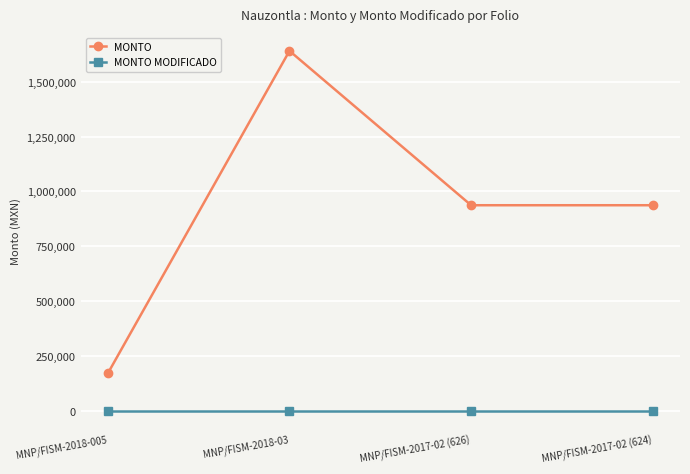

In MONTO, how many points are higher than both neighbors (excluding endpoints)?

1